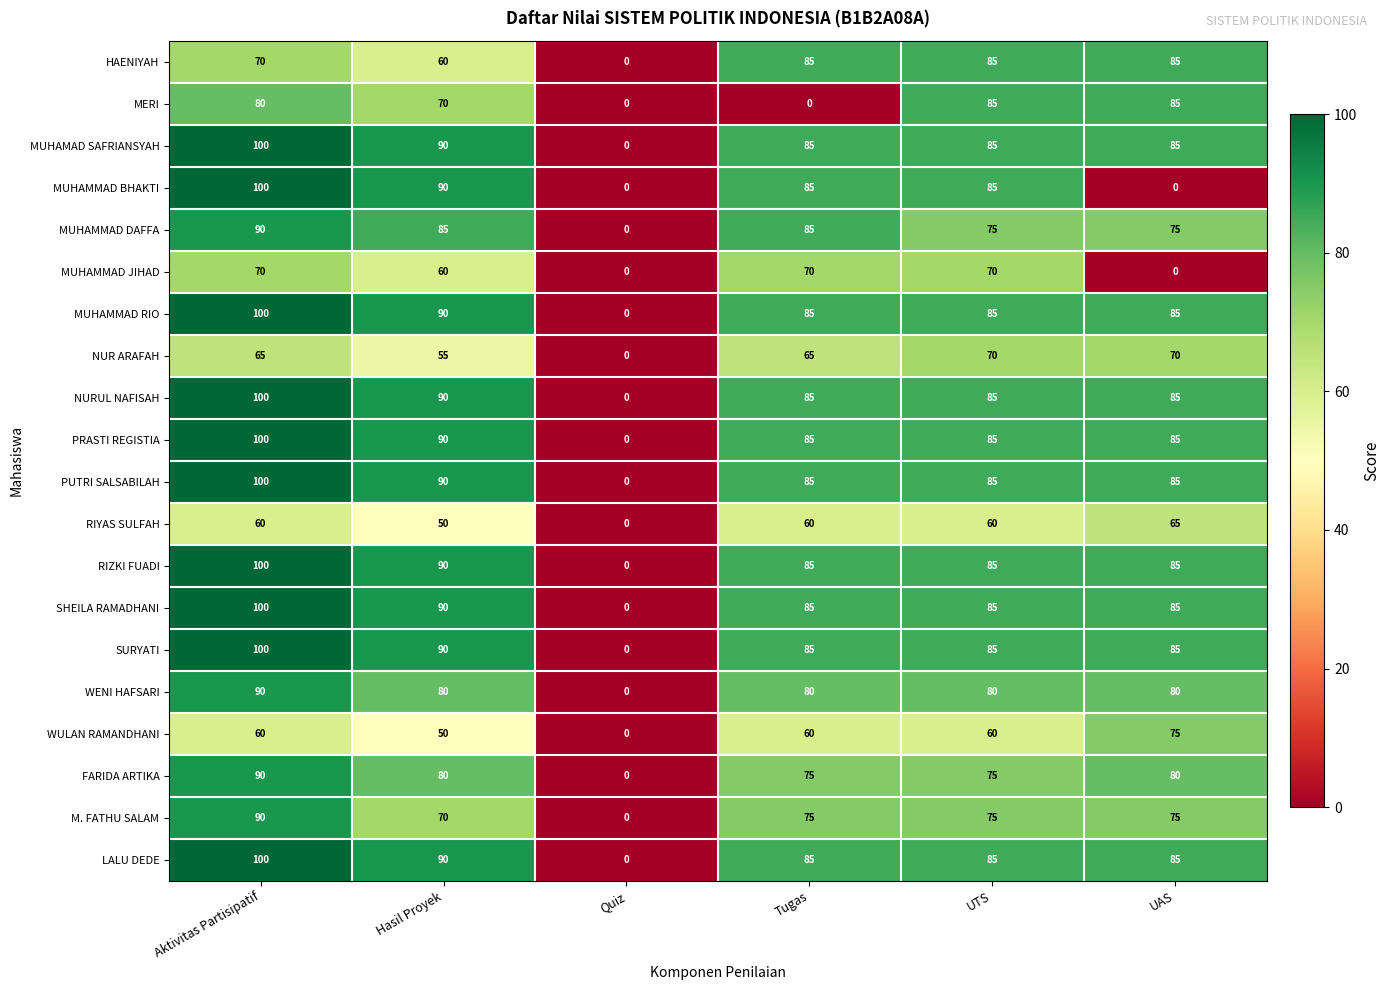

What is the difference between the highest and lowest values at UTS?

25